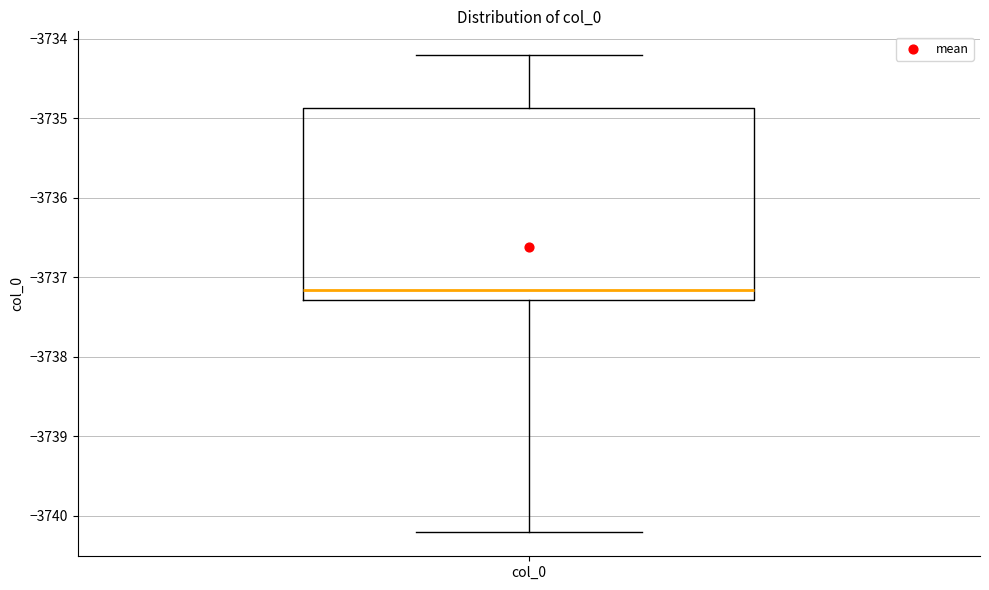

Where does the median line of the box for col_0 sit on the y-axis? The values are not printed on the chart, so give them approximately, as read against the axis.

-3737.2